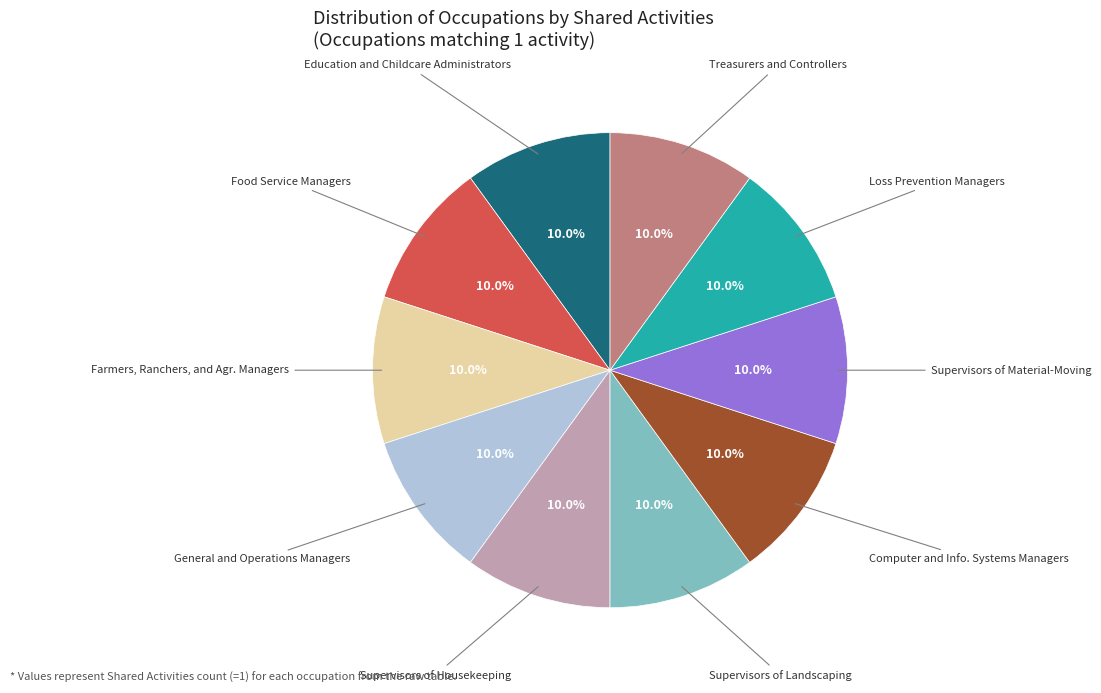

Is there any slice that represents more than half of the pie?

No